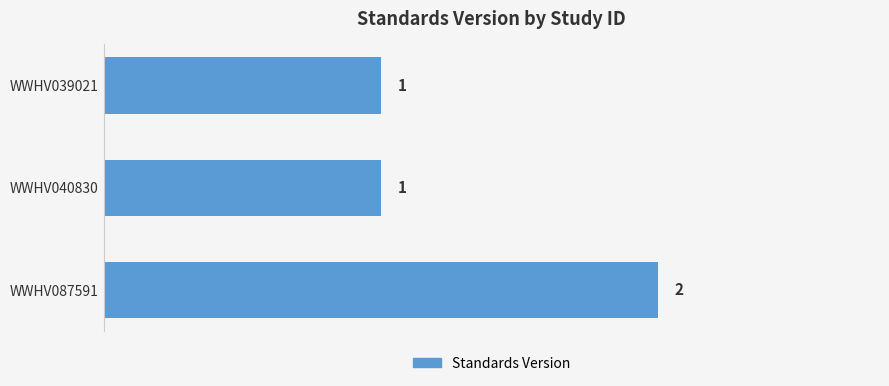

Which category has the highest value across all series?

WWHV087591